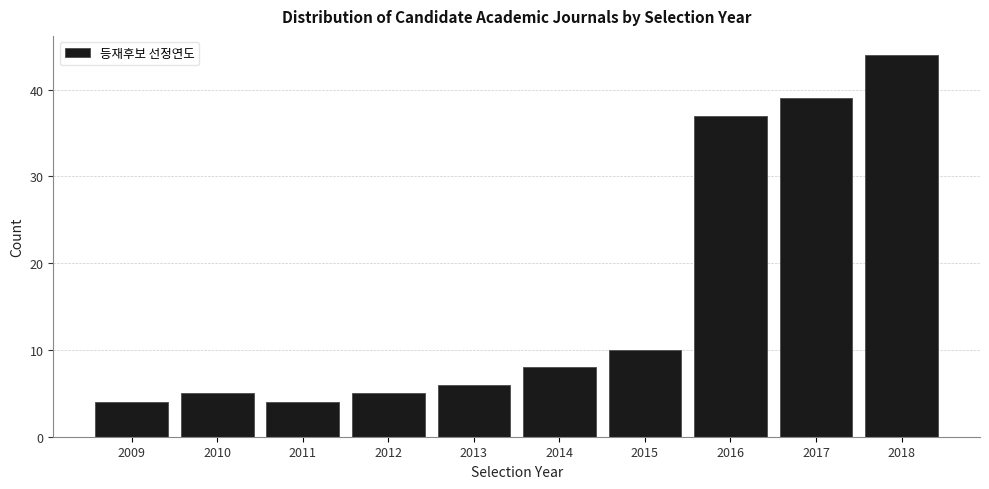

Reading left to right, list all the values displayed in this chart.

2009=4	2010=5	2011=4	2012=5	2013=6	2014=8	2015=10	2016=37	2017=39	2018=44